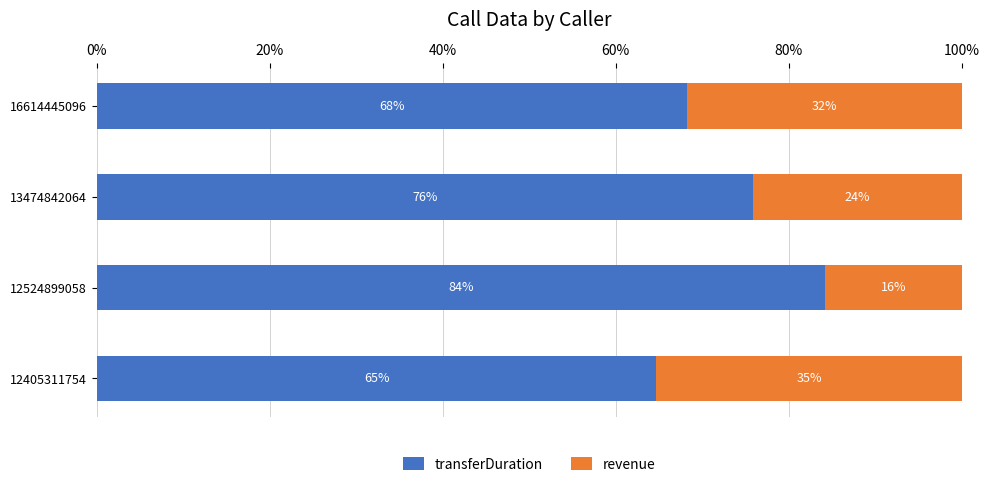

List the labels in order of transferDuration value, largest first.

12524899058, 13474842064, 16614445096, 12405311754